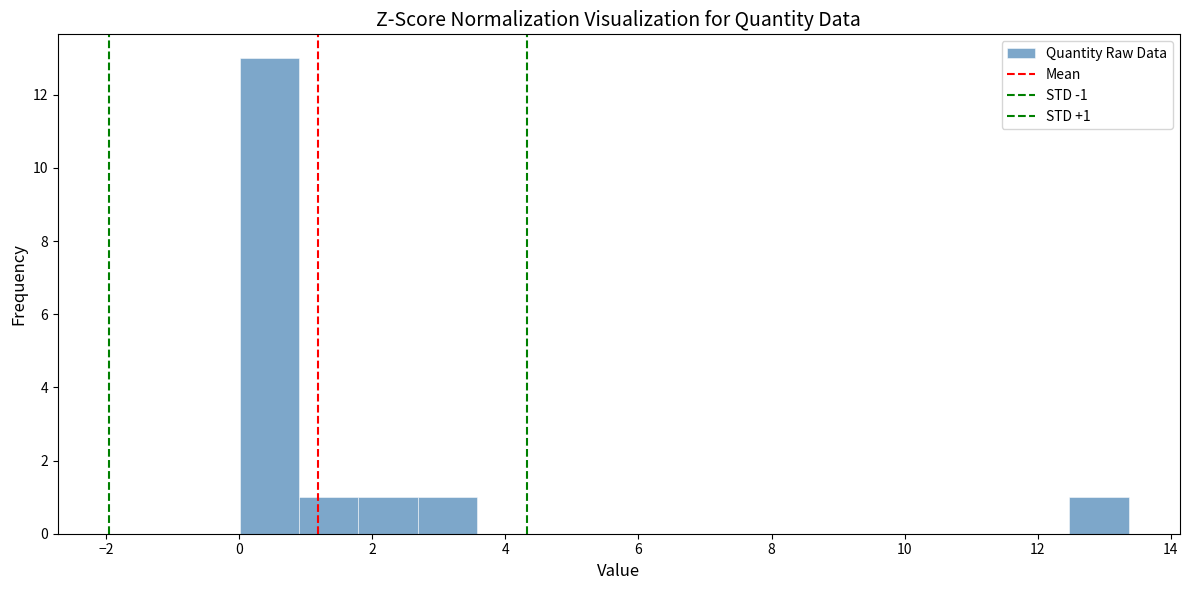

Which range on the x-axis has the tallest bar?

0.0 to 1.0